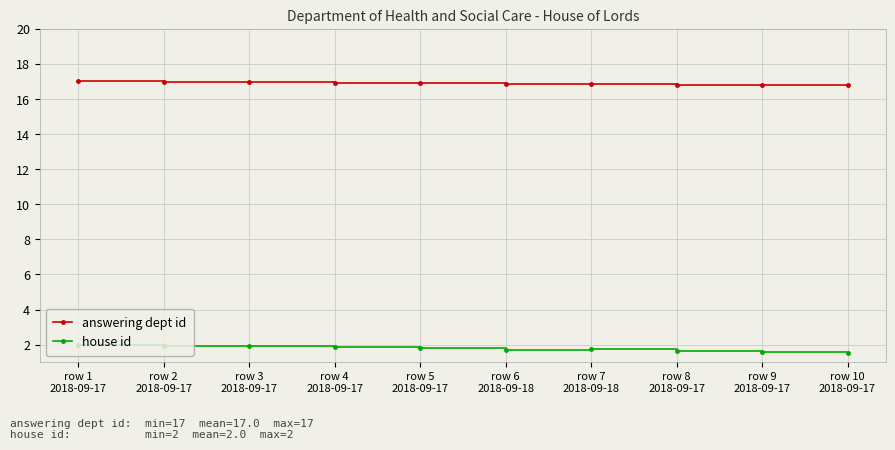

True or false: answering dept id and house id intersect in this chart.

False